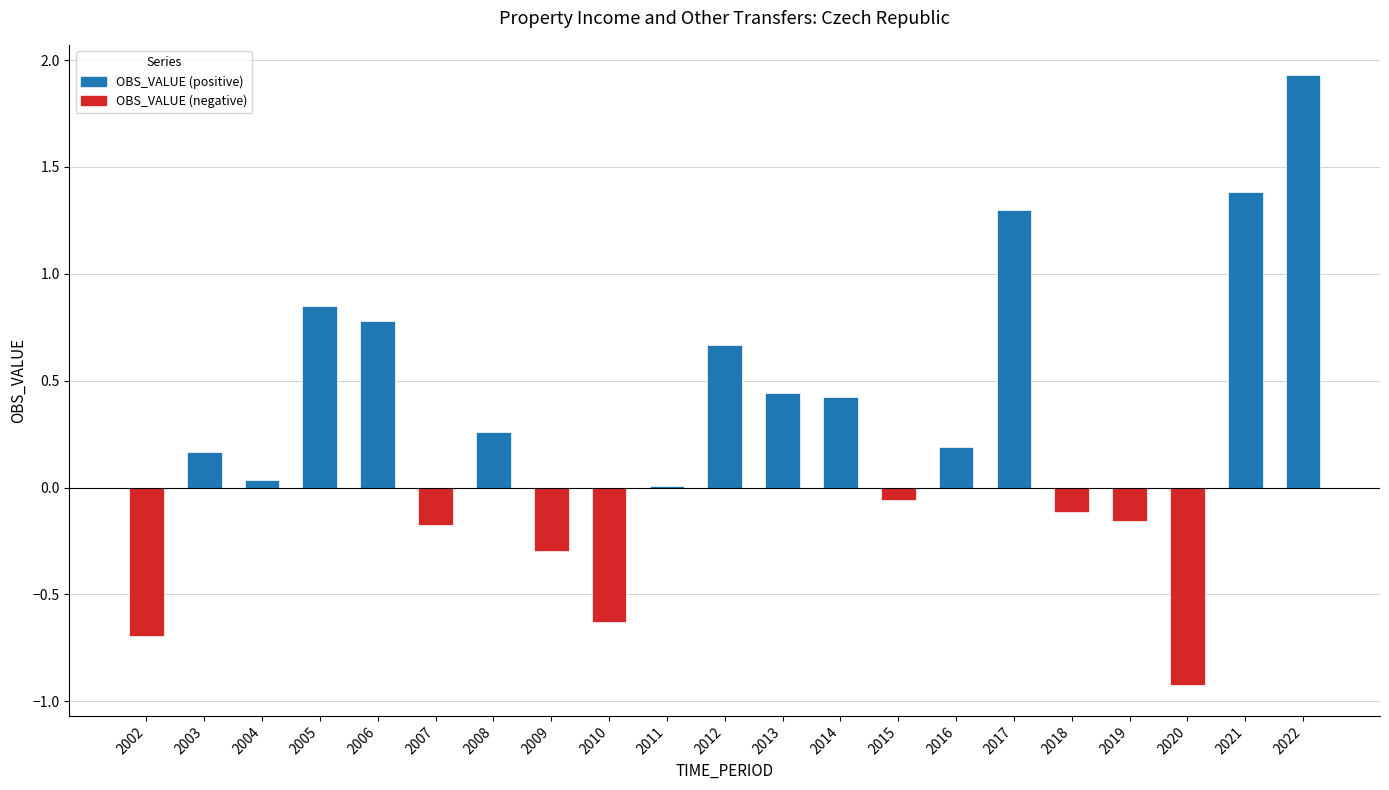

How many categories are shown in the chart?

21